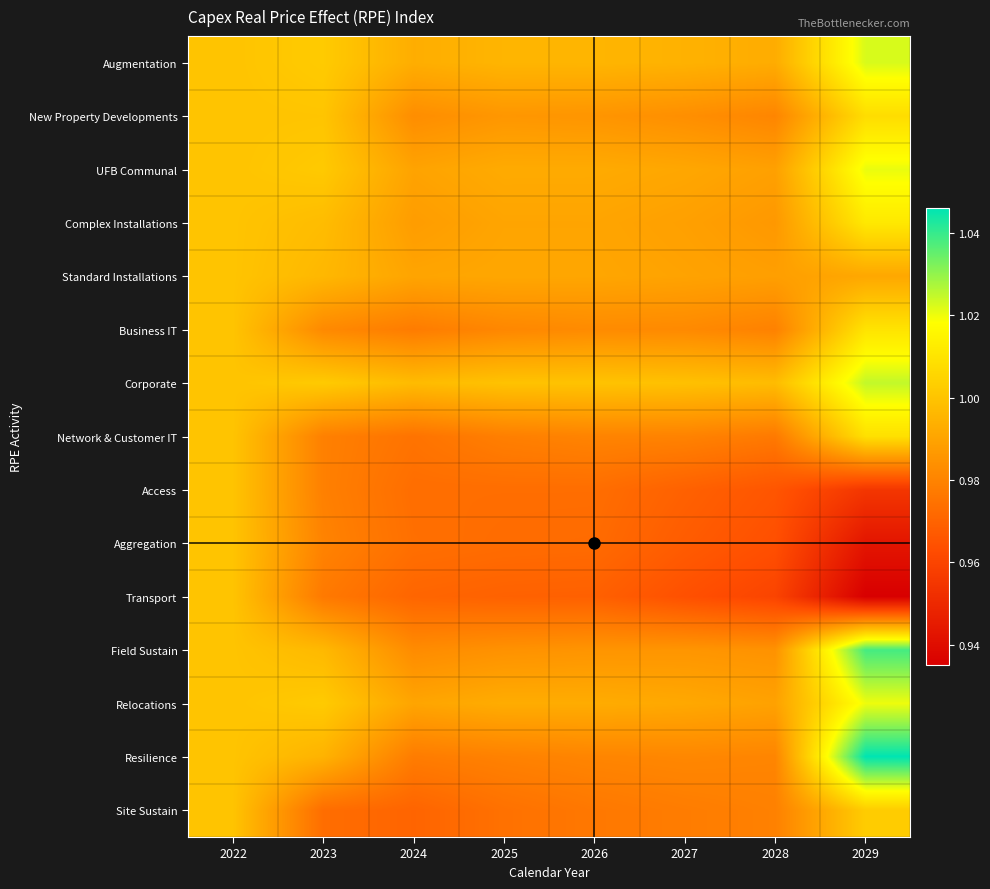

What is the total value across all series at 2024?

14.7